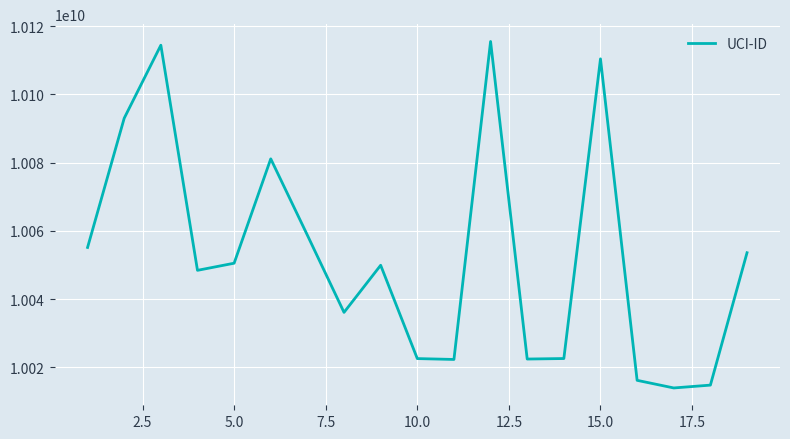

What is the minimum value shown in the chart?

10013978488